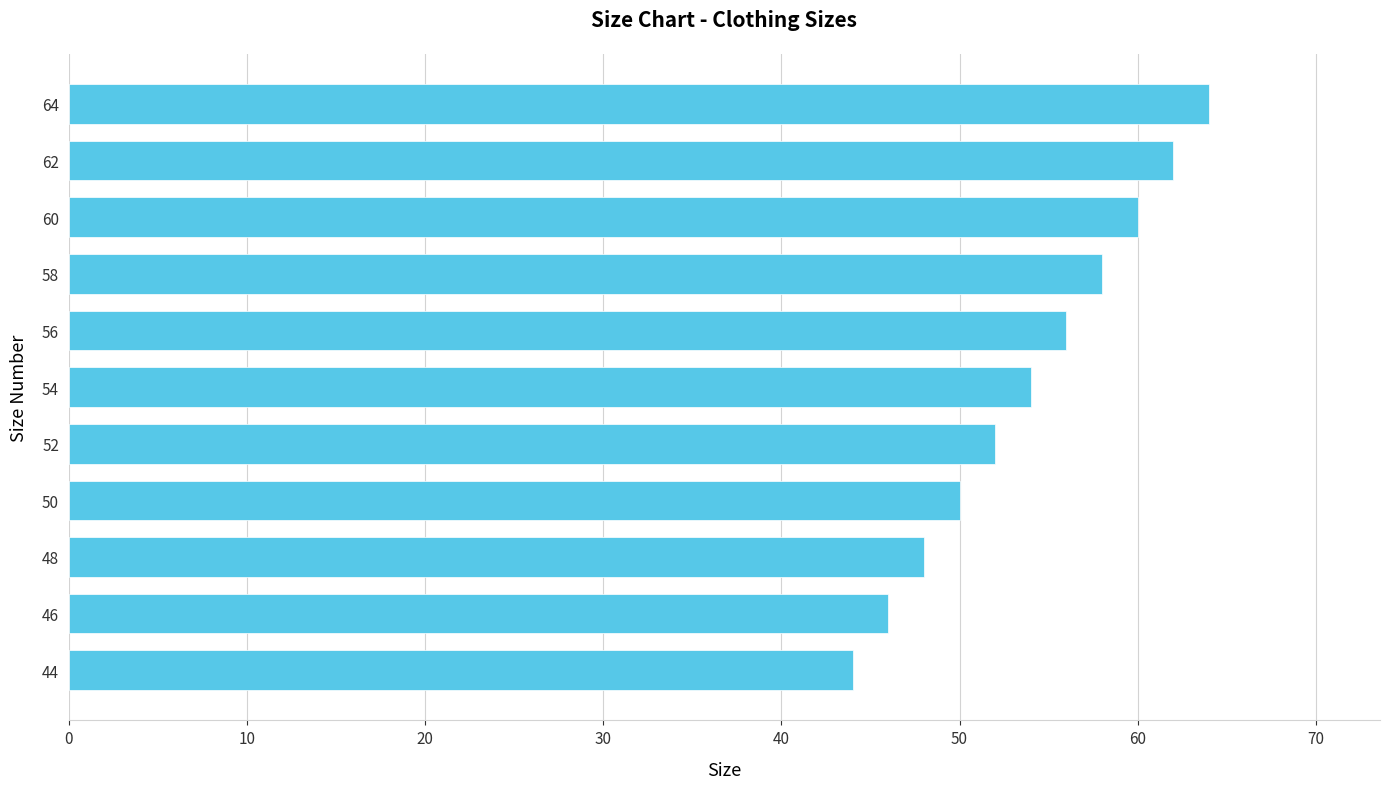

How many data points are less than 54?

5